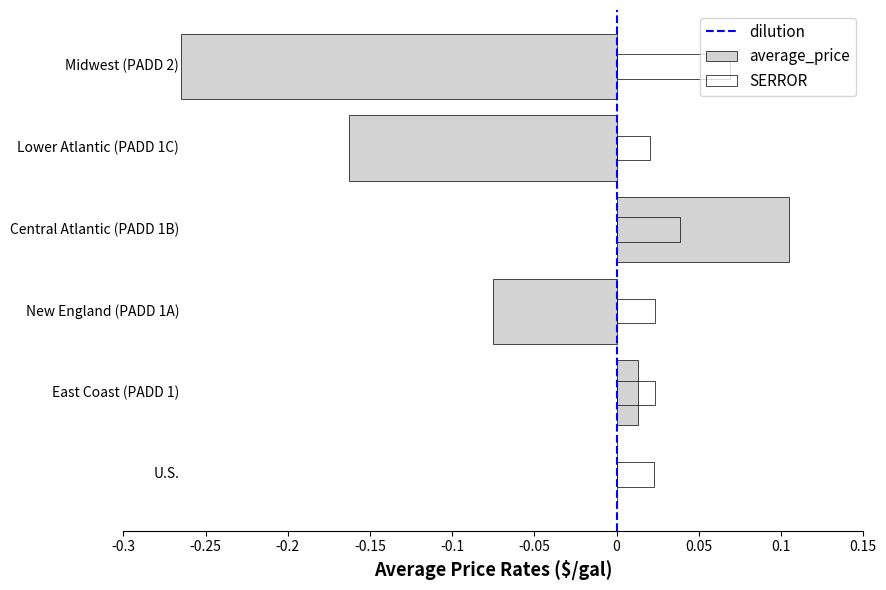

What is the total value across all series at Lower Atlantic (PADD 1C)?

-0.1